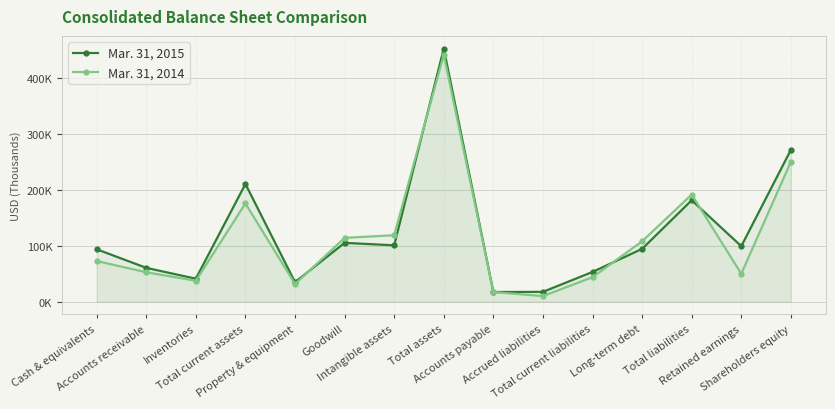

How many distinct data groups are displayed?

2